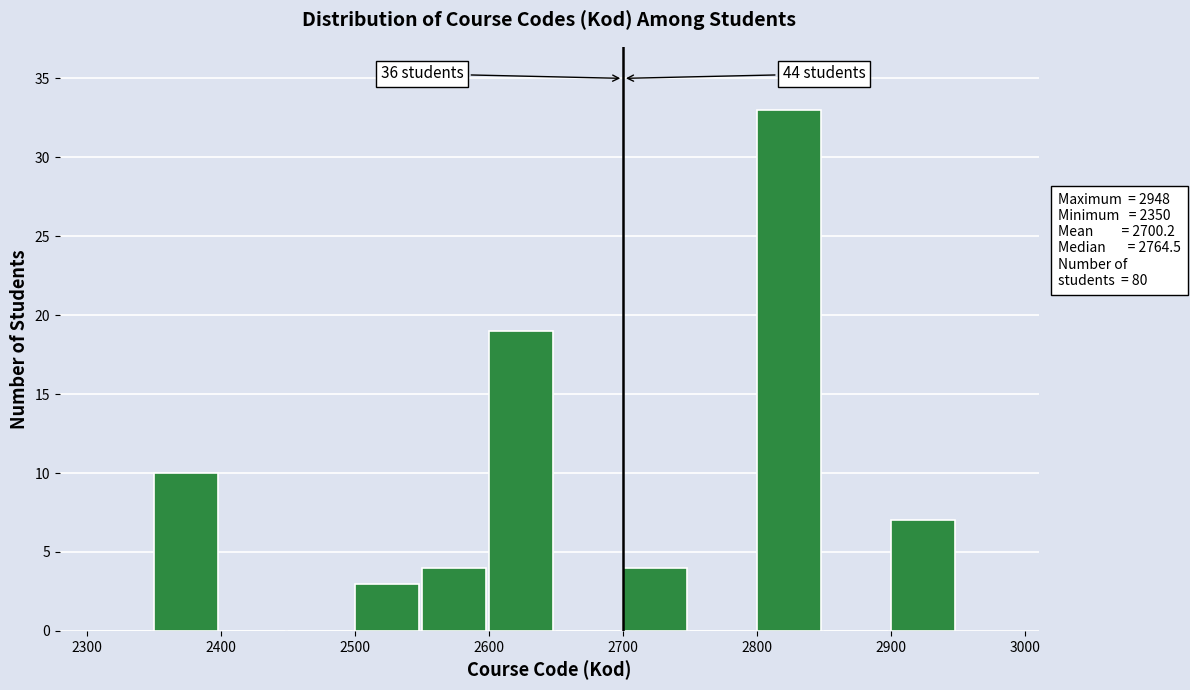

Over which range of the x-axis is the bar tallest?

2800 to 2850